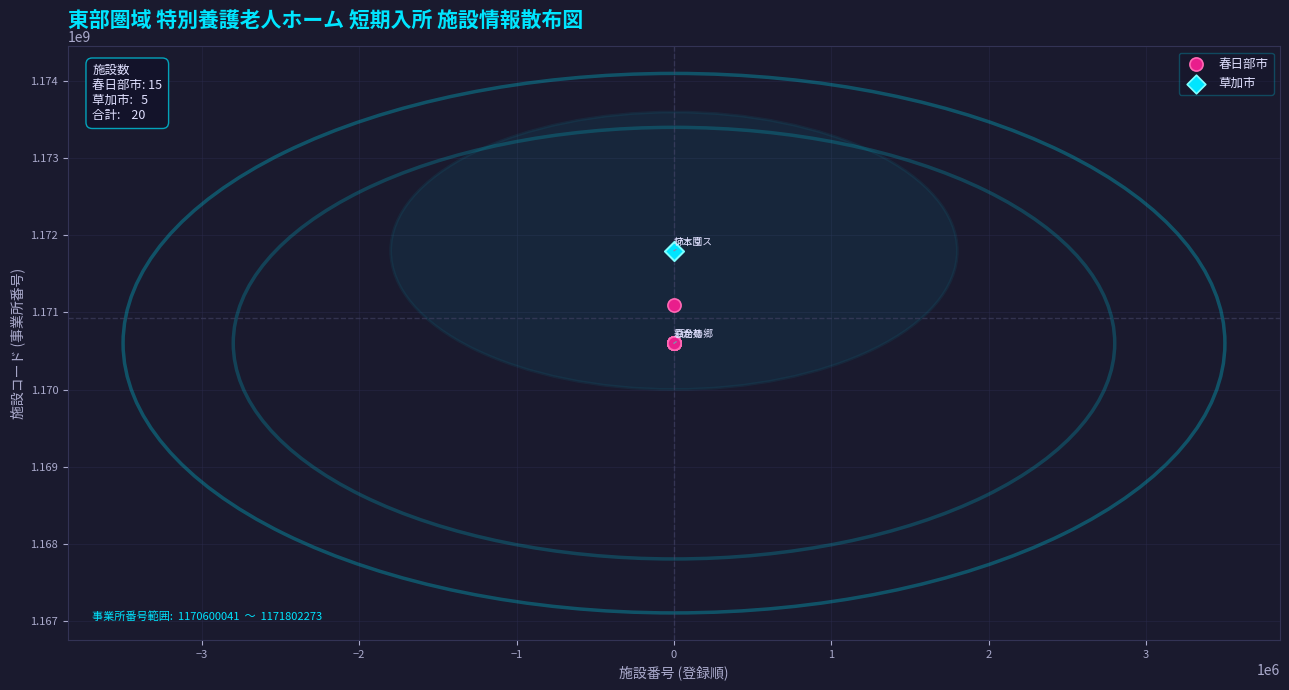

Which series has the largest Y range (max minus min)?

春日部市